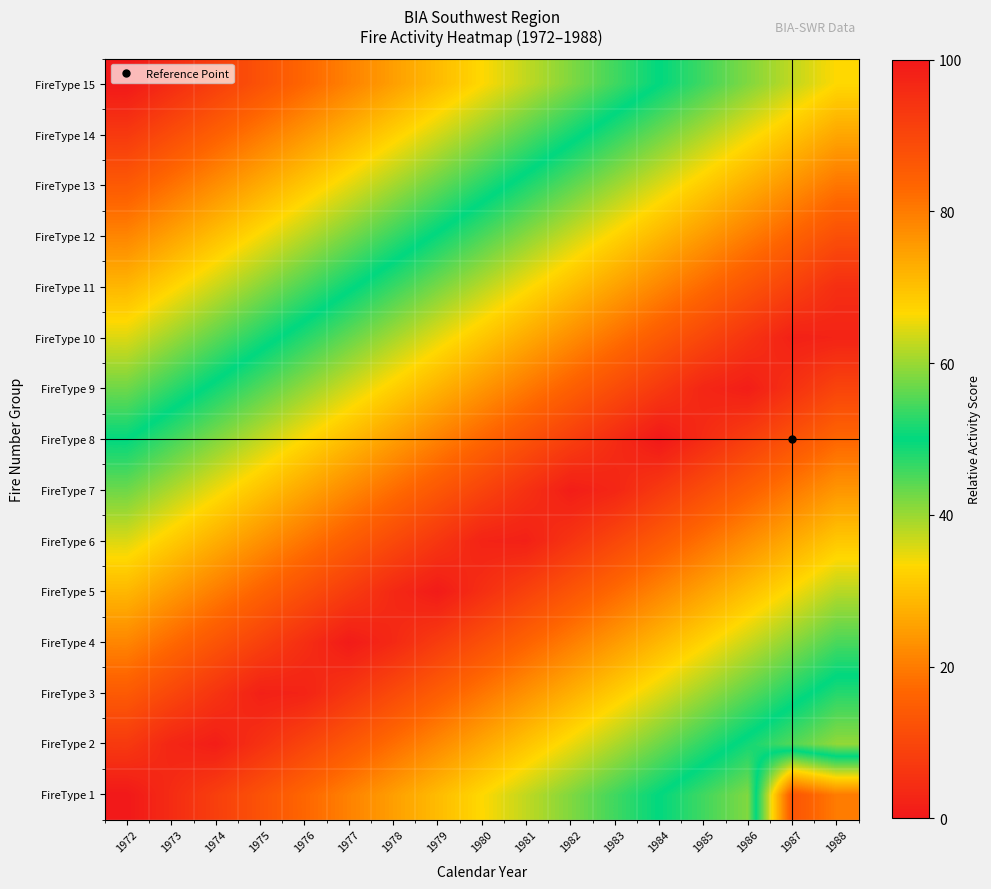

Reading right to left, list all the values displayed in this chart.

FireType 1: 1988=20.0	1987=13.0	1986=58.3	1985=54.2	1984=50.0	1983=45.8	1982=41.7	1981=37.5	1980=33.3	1979=29.2	1978=25.0	1977=20.8	1976=16.7	1975=12.5	1974=8.3	1973=4.2	1972=0.0
FireType 2: 1988=59.5	1987=55.4	1986=51.2	1985=47.0	1984=42.9	1983=38.7	1982=34.5	1981=30.4	1980=26.2	1979=22.0	1978=17.9	1977=13.7	1976=9.5	1975=5.4	1974=1.2	1973=3.0	1972=7.1
FireType 3: 1988=52.4	1987=48.2	1986=44.0	1985=39.9	1984=35.7	1983=31.5	1982=27.4	1981=23.2	1980=19.0	1979=14.9	1978=10.7	1977=6.5	1976=2.4	1975=1.8	1974=6.0	1973=10.1	1972=14.3
FireType 4: 1988=45.2	1987=41.1	1986=36.9	1985=32.7	1984=28.6	1983=24.4	1982=20.2	1981=16.1	1980=11.9	1979=7.7	1978=3.6	1977=0.6	1976=4.8	1975=8.9	1974=13.1	1973=17.3	1972=21.4
FireType 5: 1988=38.1	1987=33.9	1986=29.8	1985=25.6	1984=21.4	1983=17.3	1982=13.1	1981=8.9	1980=4.8	1979=0.6	1978=3.6	1977=7.7	1976=11.9	1975=16.1	1974=20.2	1973=24.4	1972=28.6
FireType 6: 1988=31.0	1987=26.8	1986=22.6	1985=18.5	1984=14.3	1983=10.1	1982=6.0	1981=1.8	1980=2.4	1979=6.5	1978=10.7	1977=14.9	1976=19.0	1975=23.2	1974=27.4	1973=31.5	1972=35.7
FireType 7: 1988=23.8	1987=19.6	1986=15.5	1985=11.3	1984=7.1	1983=3.0	1982=1.2	1981=5.4	1980=9.5	1979=13.7	1978=17.9	1977=22.0	1976=26.2	1975=30.4	1974=34.5	1973=38.7	1972=42.9
FireType 8: 1988=16.7	1987=12.5	1986=8.3	1985=4.2	1984=0.0	1983=4.2	1982=8.3	1981=12.5	1980=16.7	1979=20.8	1978=25.0	1977=29.2	1976=33.3	1975=37.5	1974=41.7	1973=45.8	1972=50.0
FireType 9: 1988=9.5	1987=5.4	1986=1.2	1985=3.0	1984=7.1	1983=11.3	1982=15.5	1981=19.6	1980=23.8	1979=28.0	1978=32.1	1977=36.3	1976=40.5	1975=44.6	1974=48.8	1973=53.0	1972=57.1
FireType 10: 1988=2.4	1987=1.8	1986=6.0	1985=10.1	1984=14.3	1983=18.5	1982=22.6	1981=26.8	1980=31.0	1979=35.1	1978=39.3	1977=43.5	1976=47.6	1975=51.8	1974=56.0	1973=60.1	1972=64.3
FireType 11: 1988=4.8	1987=8.9	1986=13.1	1985=17.3	1984=21.4	1983=25.6	1982=29.8	1981=33.9	1980=38.1	1979=42.3	1978=46.4	1977=50.6	1976=54.8	1975=58.9	1974=63.1	1973=67.3	1972=71.4
FireType 12: 1988=11.9	1987=16.1	1986=20.2	1985=24.4	1984=28.6	1983=32.7	1982=36.9	1981=41.1	1980=45.2	1979=49.4	1978=53.6	1977=57.7	1976=61.9	1975=66.1	1974=70.2	1973=74.4	1972=78.6
FireType 13: 1988=19.0	1987=23.2	1986=27.4	1985=31.5	1984=35.7	1983=39.9	1982=44.0	1981=48.2	1980=52.4	1979=56.5	1978=60.7	1977=64.9	1976=69.0	1975=73.2	1974=77.4	1973=81.5	1972=85.7
FireType 14: 1988=26.2	1987=30.4	1986=34.5	1985=38.7	1984=42.9	1983=47.0	1982=51.2	1981=55.4	1980=59.5	1979=63.7	1978=67.9	1977=72.0	1976=76.2	1975=80.4	1974=84.5	1973=88.7	1972=92.9
FireType 15: 1988=33.3	1987=37.5	1986=41.7	1985=45.8	1984=50.0	1983=54.2	1982=58.3	1981=62.5	1980=66.7	1979=70.8	1978=75.0	1977=79.2	1976=83.3	1975=87.5	1974=91.7	1973=95.8	1972=100.0